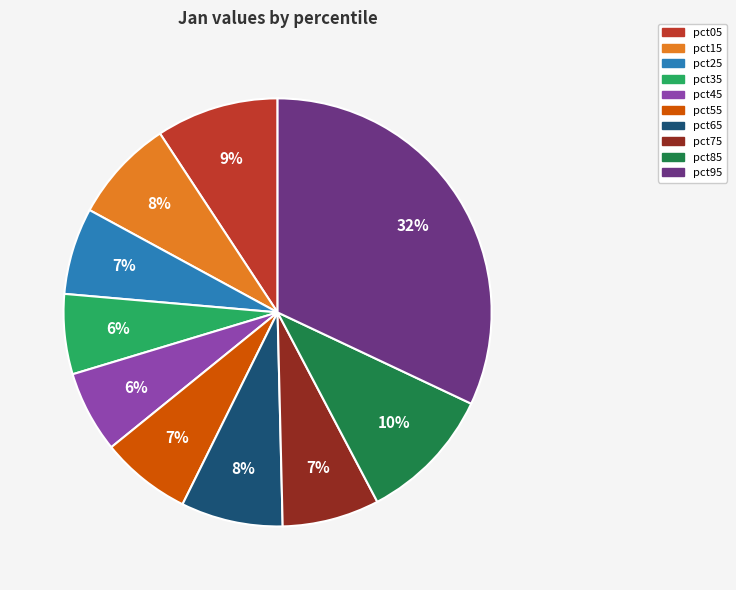

True or false: pct05 accounts for 18% of the total.

False